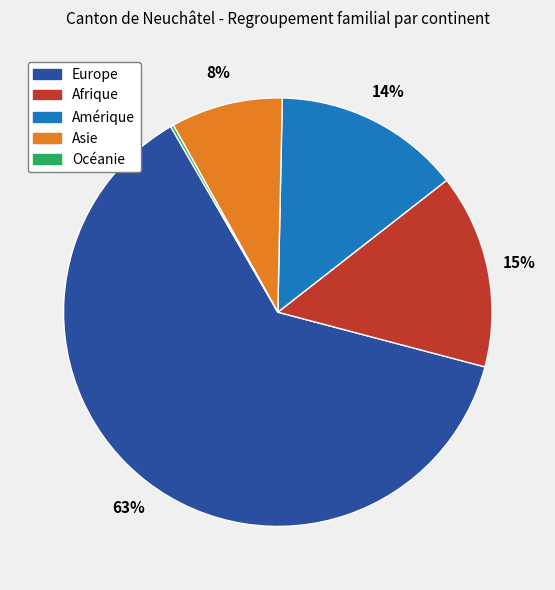

Approximately how many times larger is the value at Asie compared to Amérique?

0.6